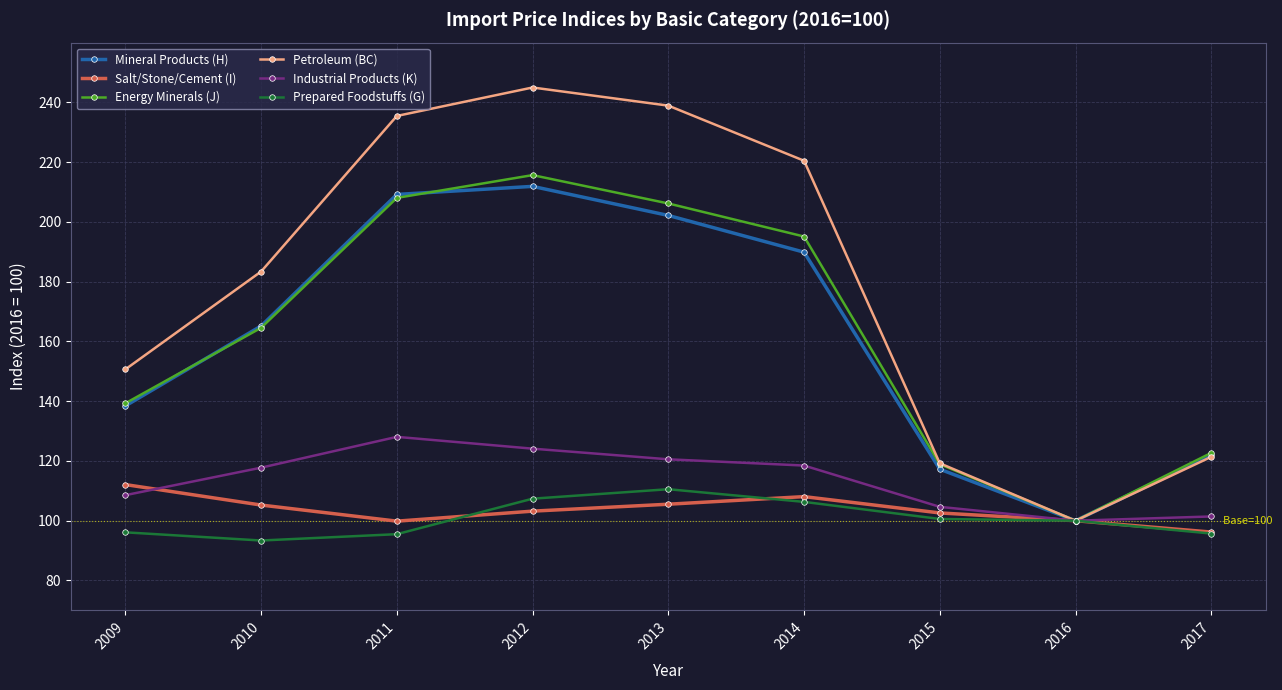

At which category does Petroleum (BC) reach its first local peak?

2012